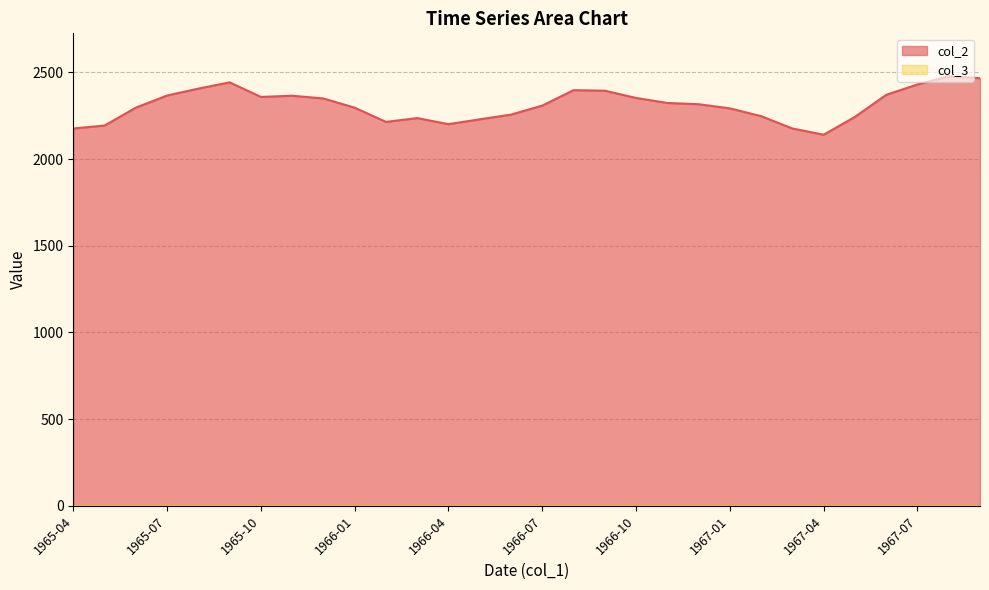

List the labels in order of value, smallest first.

1967-04, 1965-04, 1967-03, 1965-05, 1966-04, 1966-02, 1966-05, 1966-03, 1967-05, 1967-02, 1966-06, 1967-01, 1965-06, 1966-01, 1966-07, 1966-12, 1966-11, 1965-12, 1966-10, 1965-10, 1965-11, 1965-07, 1967-06, 1966-09, 1966-08, 1965-08, 1967-07, 1965-09, 1967-09, 1967-08